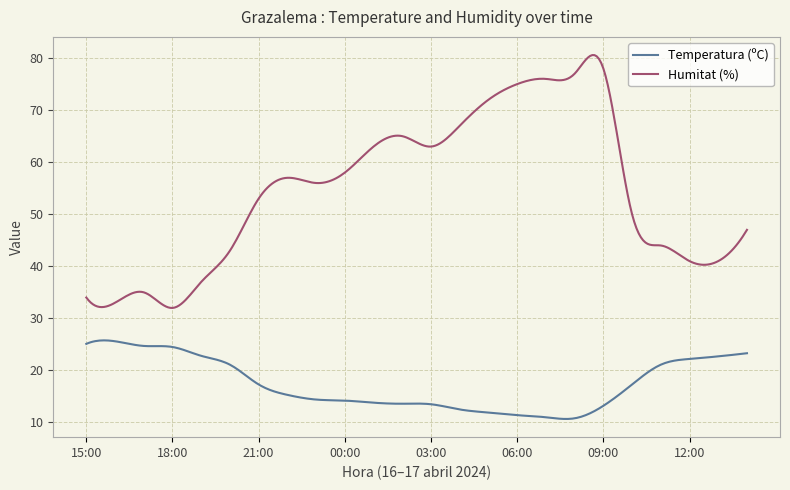

True or false: Temperatura (ºC) and Humitat (%) cross at least once.

False